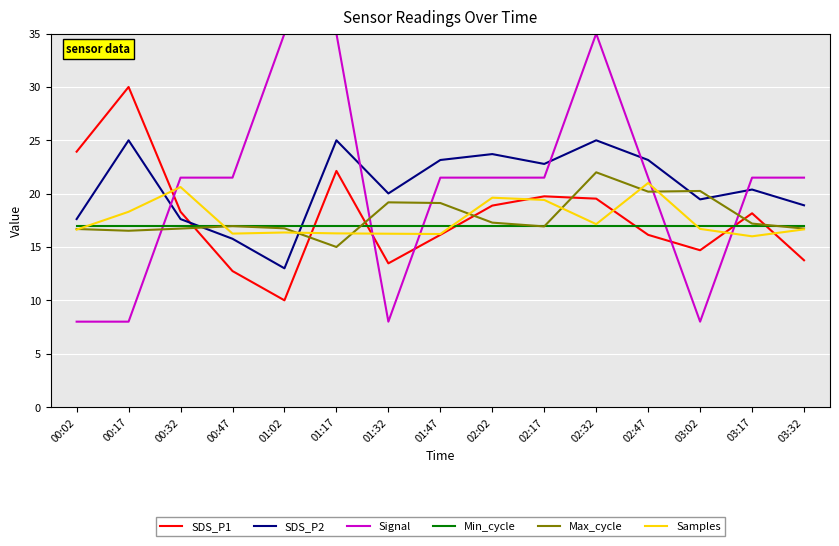

Is the value of SDS_P1 at 02:02 greater than the value of SDS_P2 at 02:47?

No